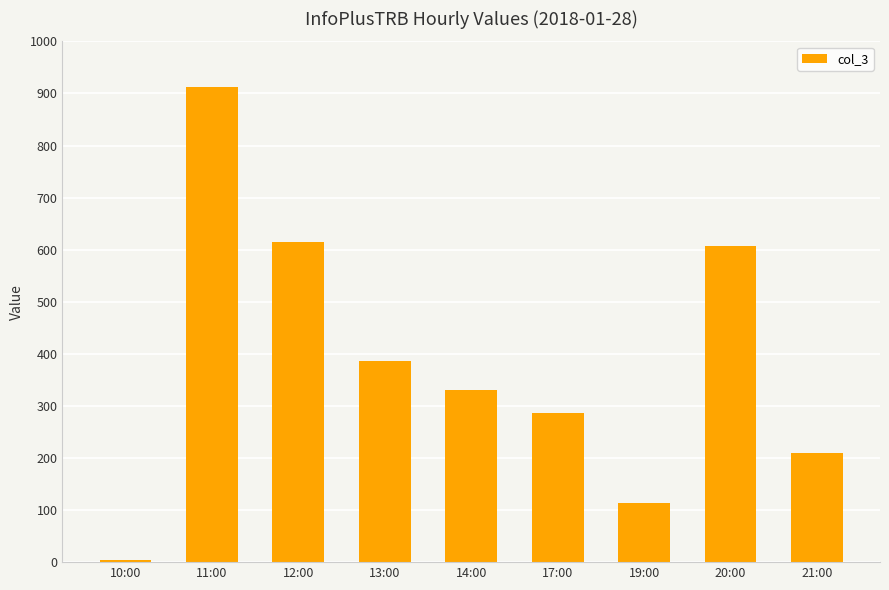

Reading left to right, transcribe all the data shown in this chart.

5	913	614	386	330	287	113	608	210